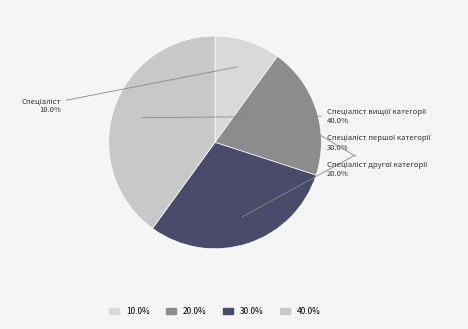

Rank the categories by value from lowest to highest.

Спеціаліст, Спеціаліст другої категорії, Спеціаліст першої категорії, Спеціаліст вищої категорії